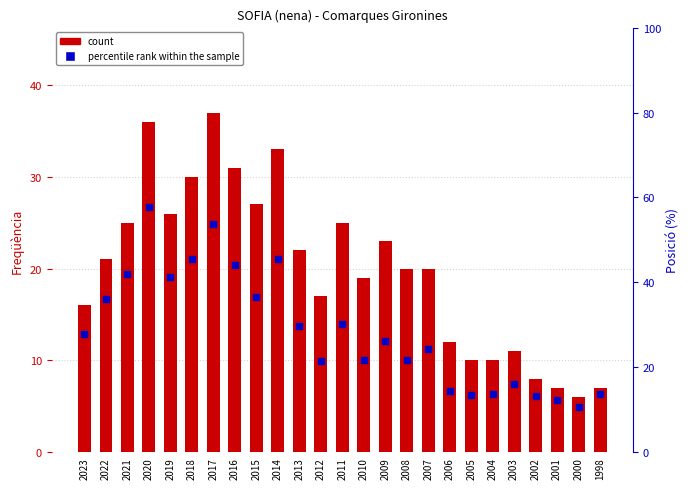

Between 2017 and 2000, which series saw the biggest shift?

percentile rank within the sample